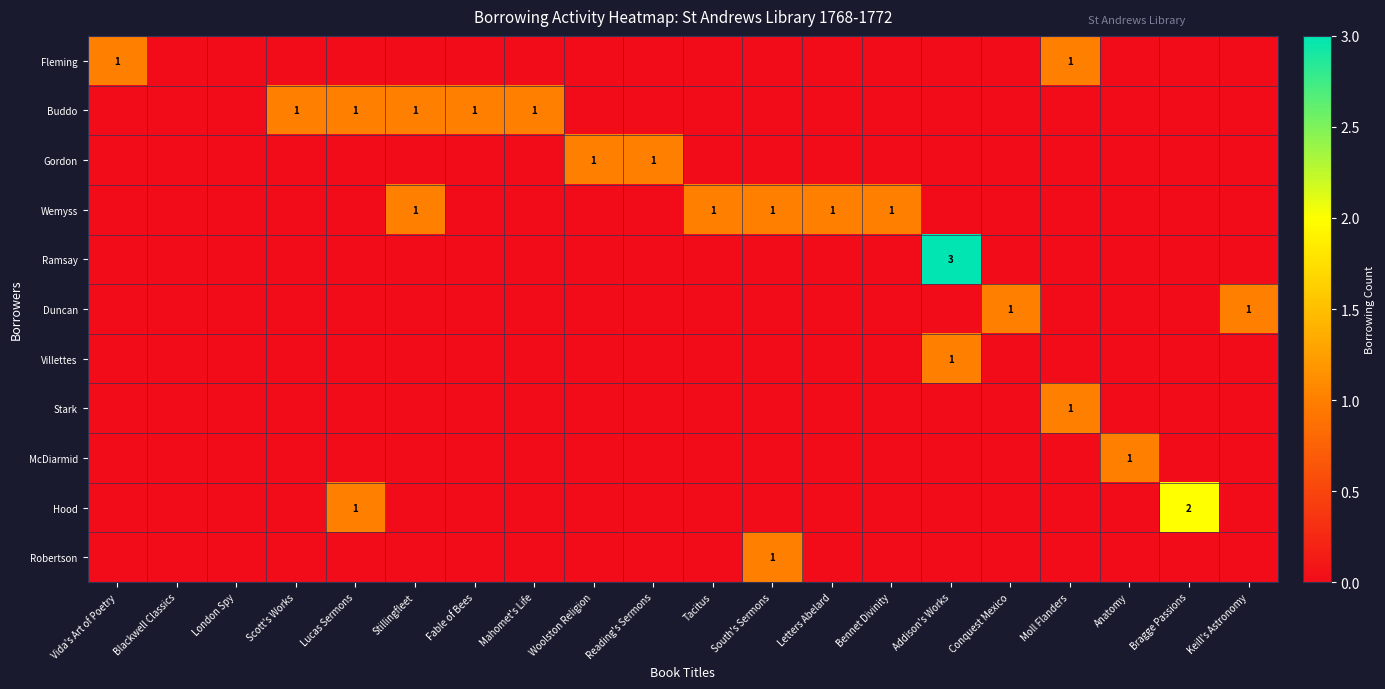

Where is Buddo nearest to the value 0?

Vida's Art of Poetry